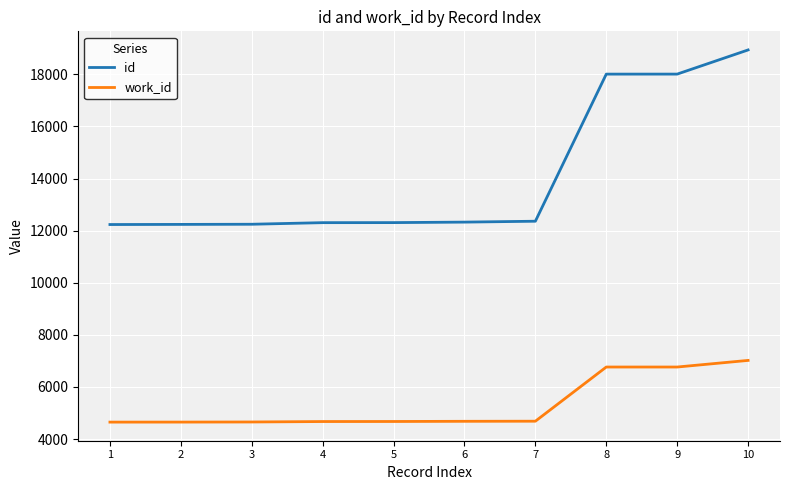

What is the total value across all series at 10?

25954